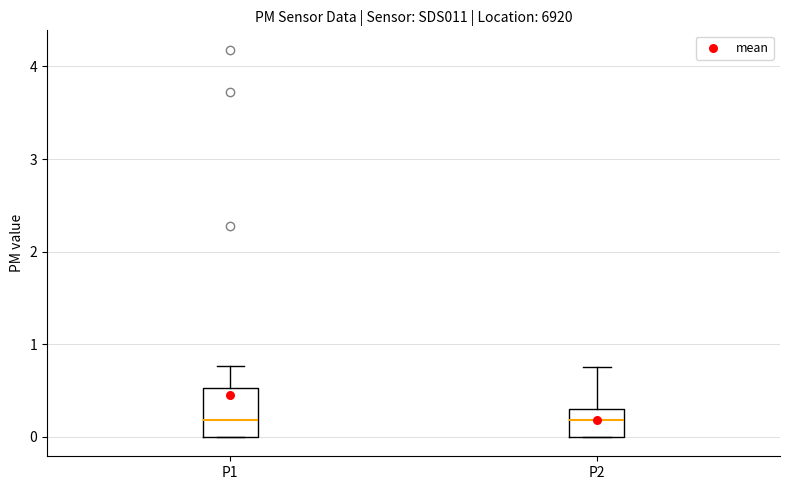

Reading left to right, transcribe this box plot: for each box, give where its median line is, the range the box spans, and where its two whiskers end, as read against the y-axis. The values are not printed on the chart, so give them approximately, as read against the axis.

P1: median 0.2, box 0.0 to 0.5, whiskers 0.0 to 0.8
P2: median 0.2, box 0.0 to 0.3, whiskers 0.0 to 0.8